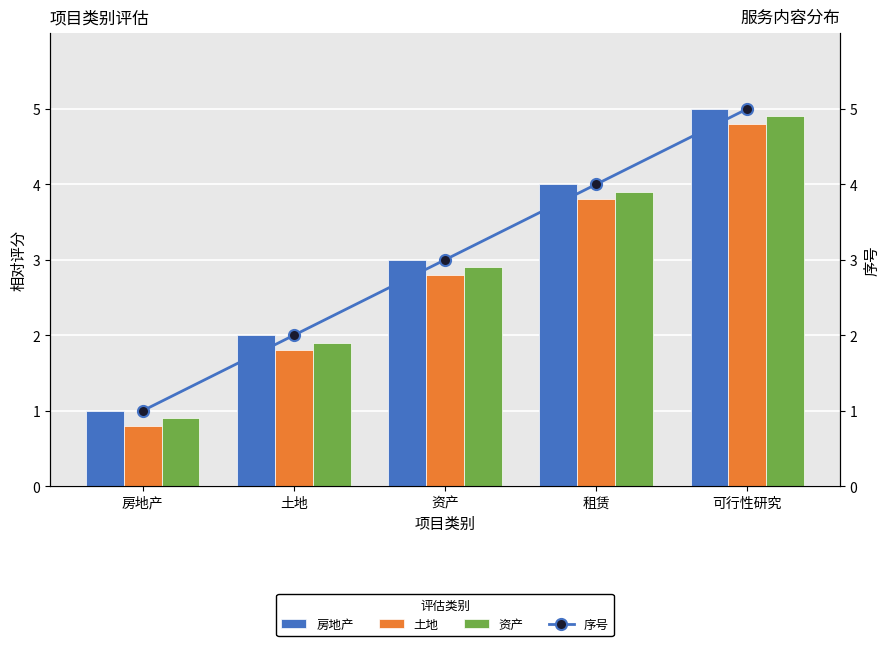

What is the approximate value of 土地 at 资产?

2.8